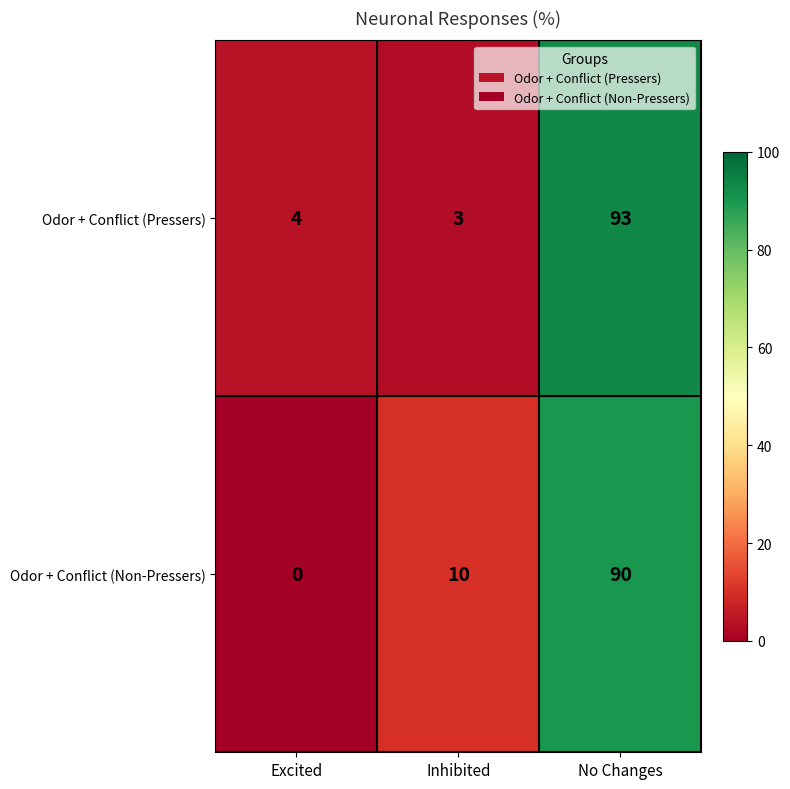

At which category does the chart reach its minimum across all series?

Excited